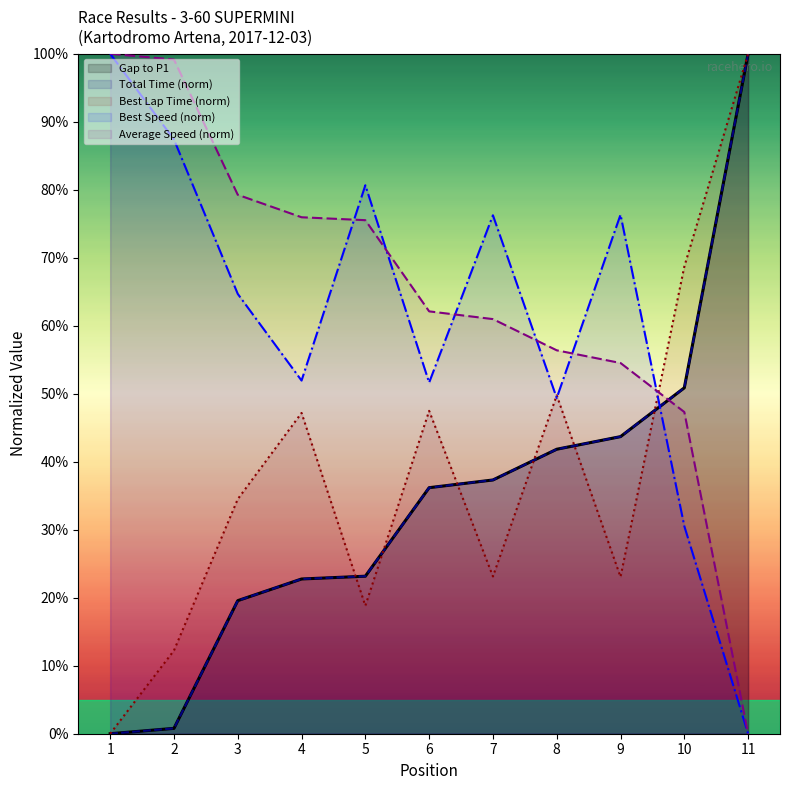

Which series has the largest range (max minus min)?

Gap to P1